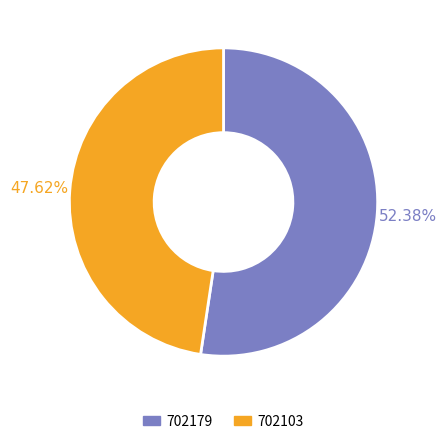

Do 702103 and 702179 together represent more than half of the pie?

Yes